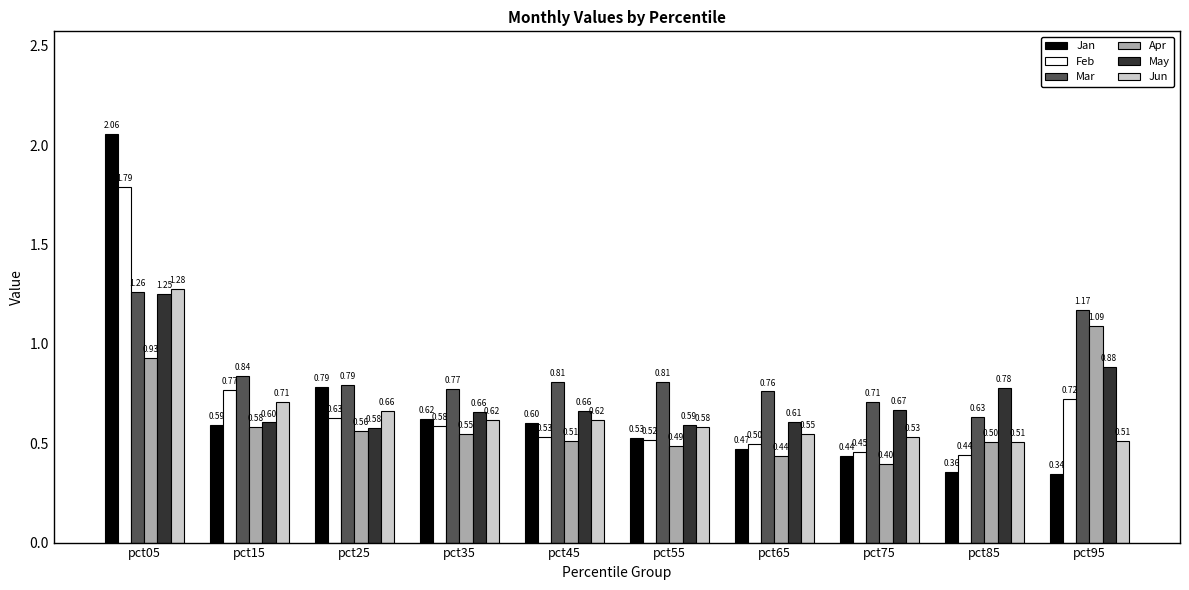

Which series has the widest spread of values?

Jan